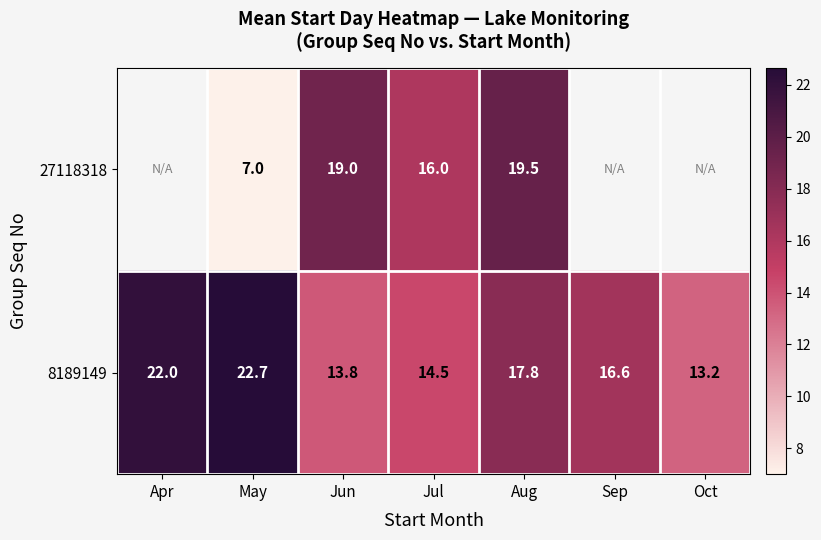

What is the total value across all series at Aug?

37.3